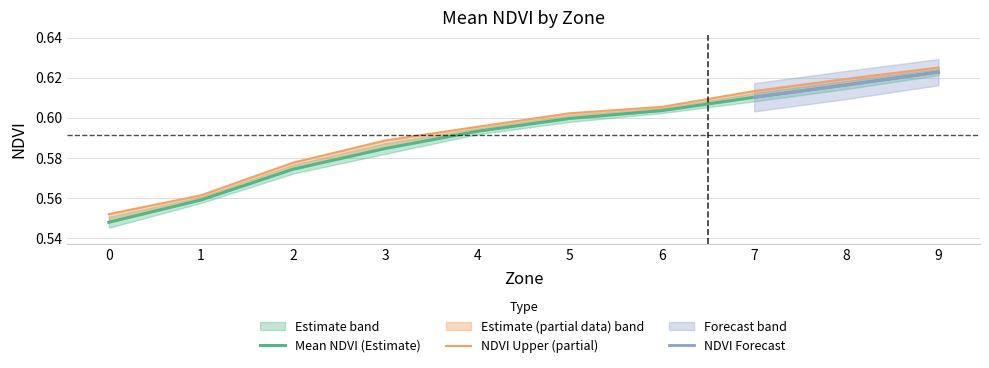

What is the highest value of the NDVI Upper series?

0.6